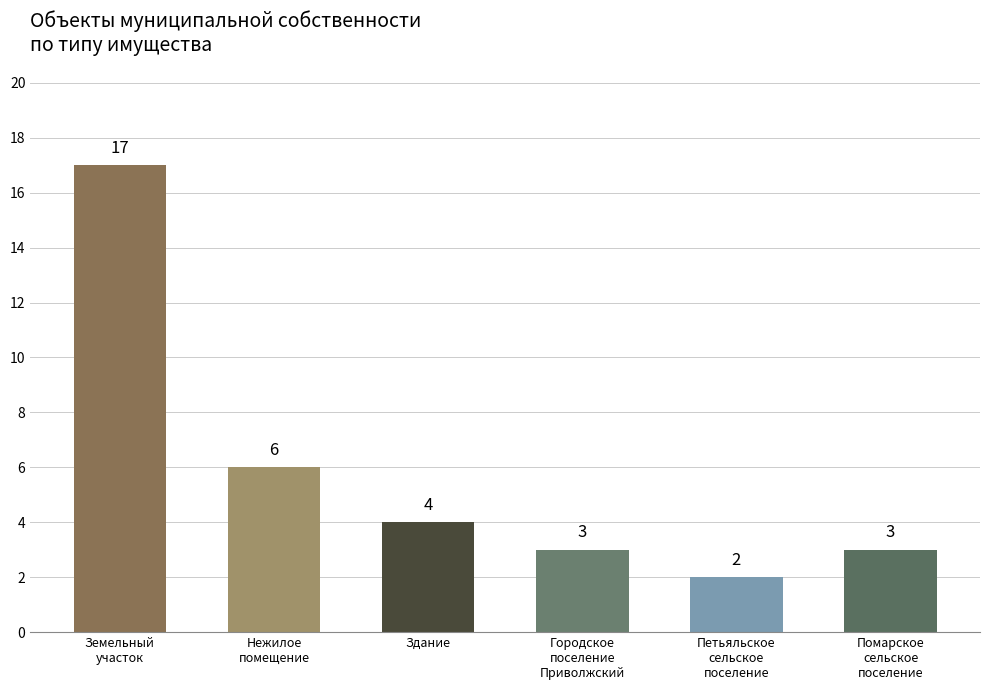

What is the minimum value shown in the chart?

2